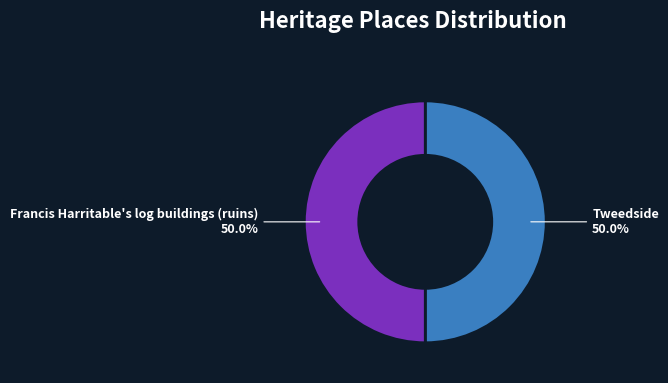

To the nearest percent, what portion does Tweedside represent?

50%